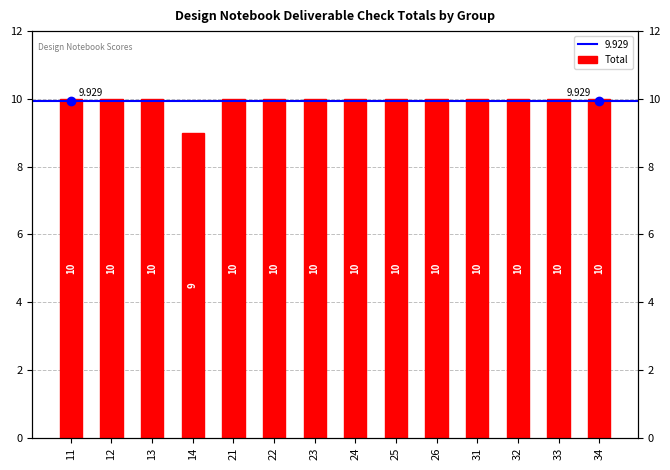

What is the greatest value displayed?

10